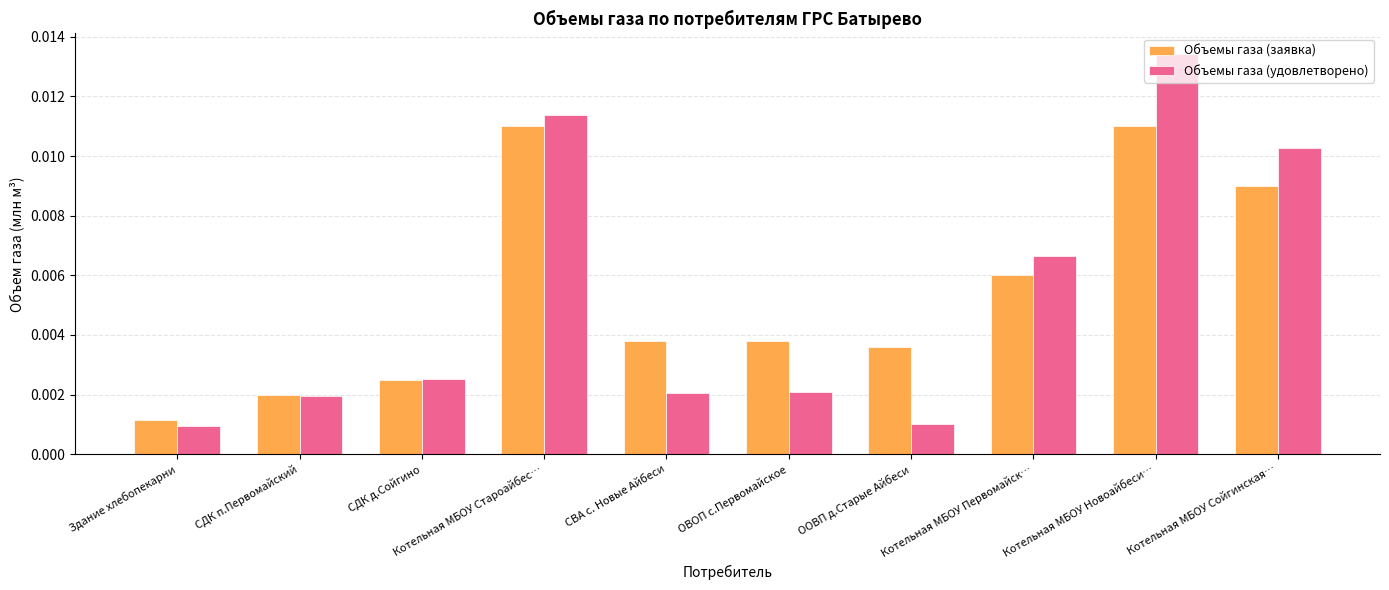

Rank the series by their average value, from lowest to highest.

Объемы газа (удовлетворено), Объемы газа (заявка)